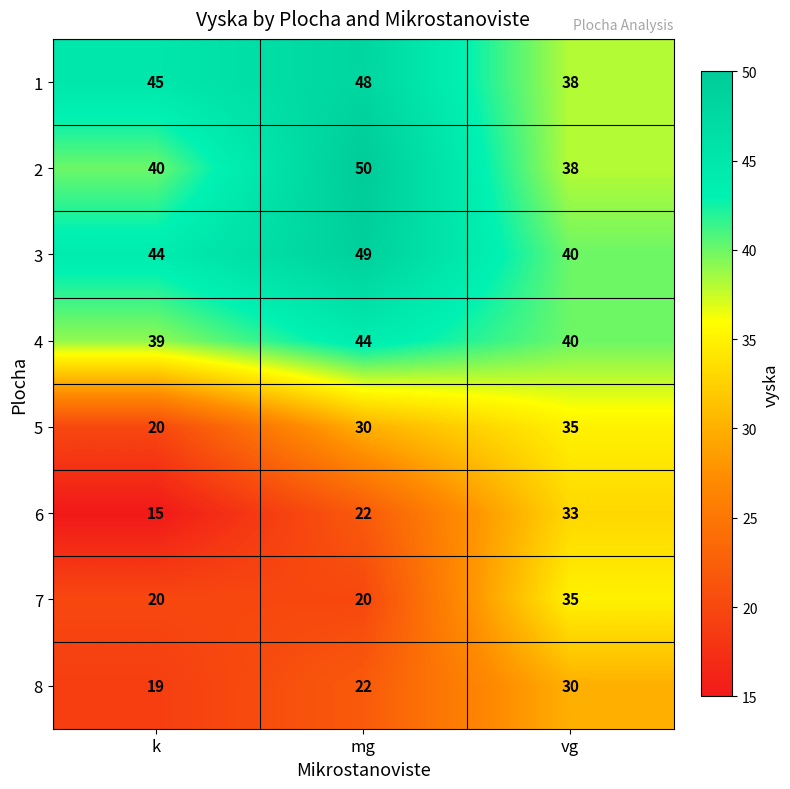

True or false: 8 has a value of 45 at vg.

False